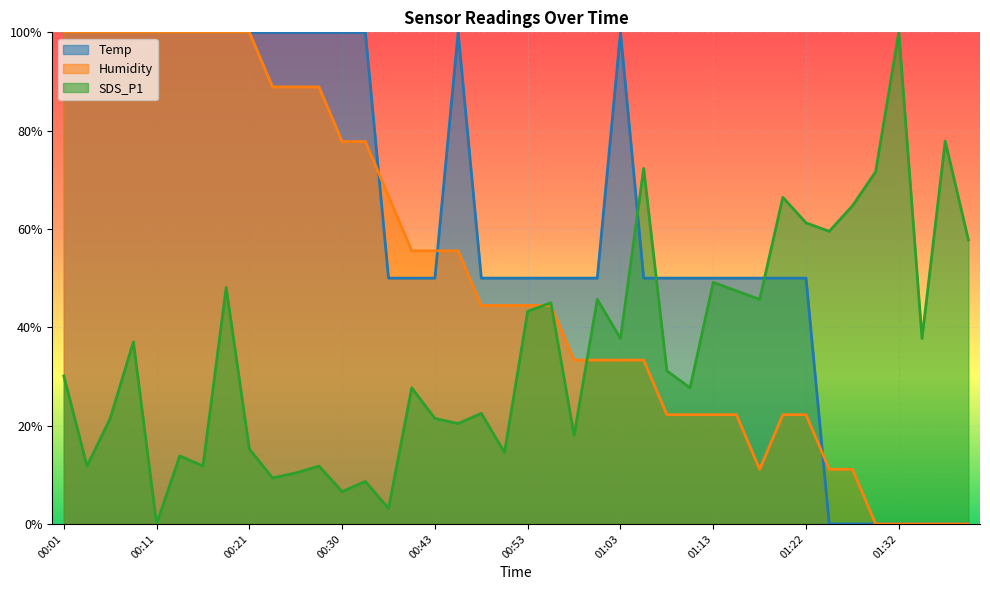

List the series in order of their peak value, highest first.

Temp, Humidity, SDS_P1